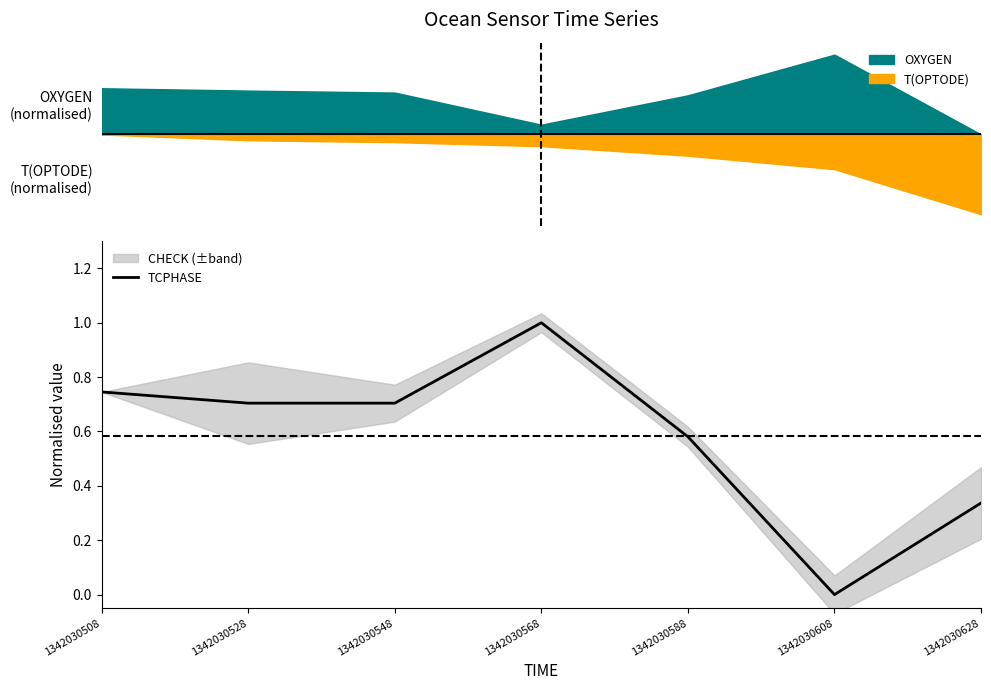

What is the sum of the values at 1342030548 and 1342030588?

1.3